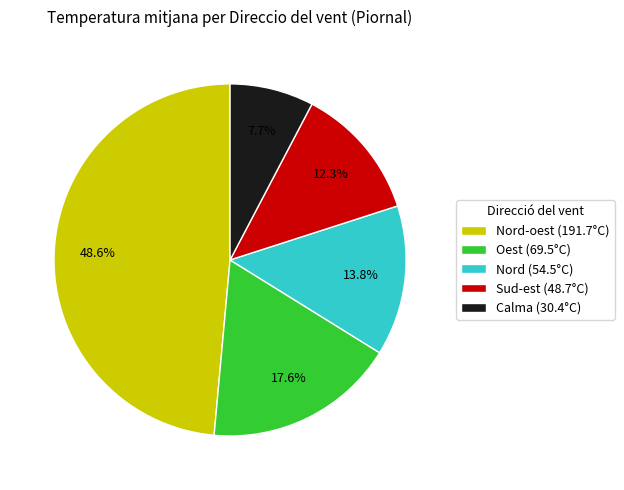

Which slice is the smallest?

Calma (30.4°C)